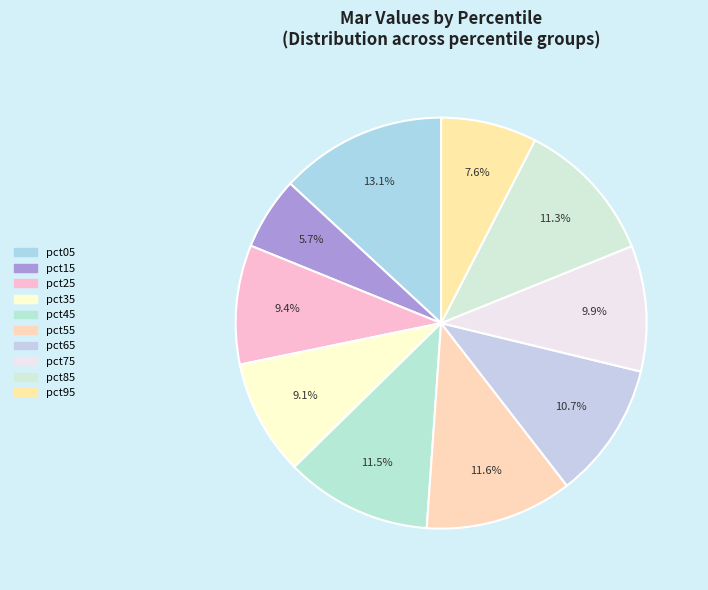

What percentage is the pct35 slice, to the nearest percent?

9%